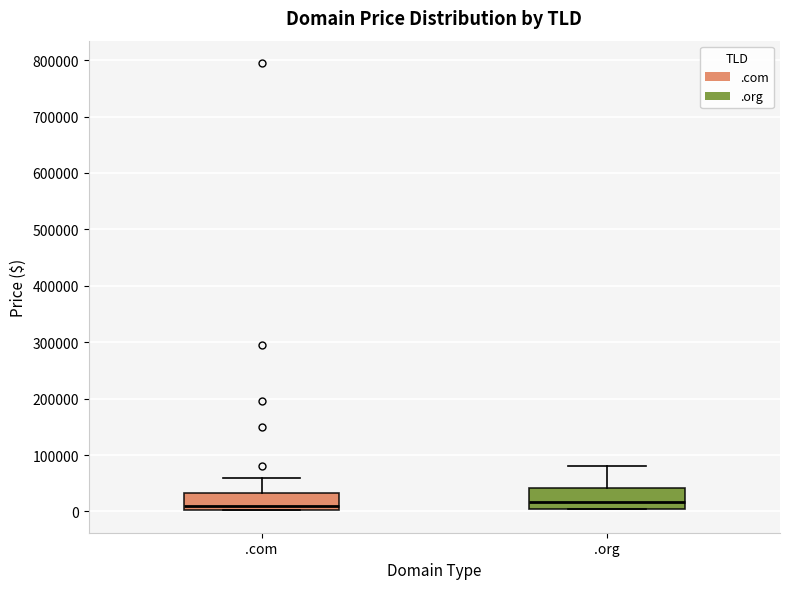

Reading left to right, transcribe this box plot: for each box, give where its median line is, the range the box spans, and where its two whiskers end, as read against the y-axis. The values are not printed on the chart, so give them approximately, as read against the axis.

.com: median 10000, box 0 to 30000, whiskers 0 to 60000
.org: median 20000, box 0 to 40000, whiskers 0 to 80000